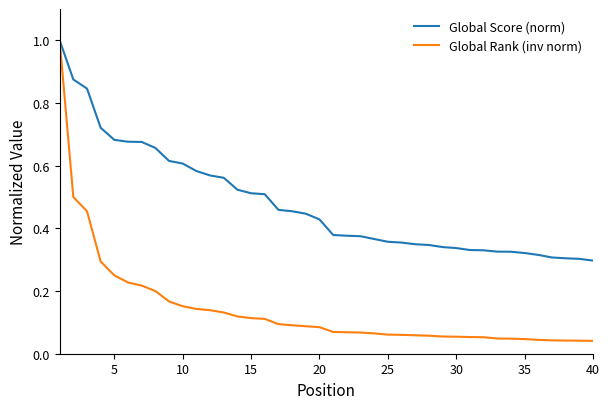

Which series has the widest spread of values?

Global Rank (inv norm)